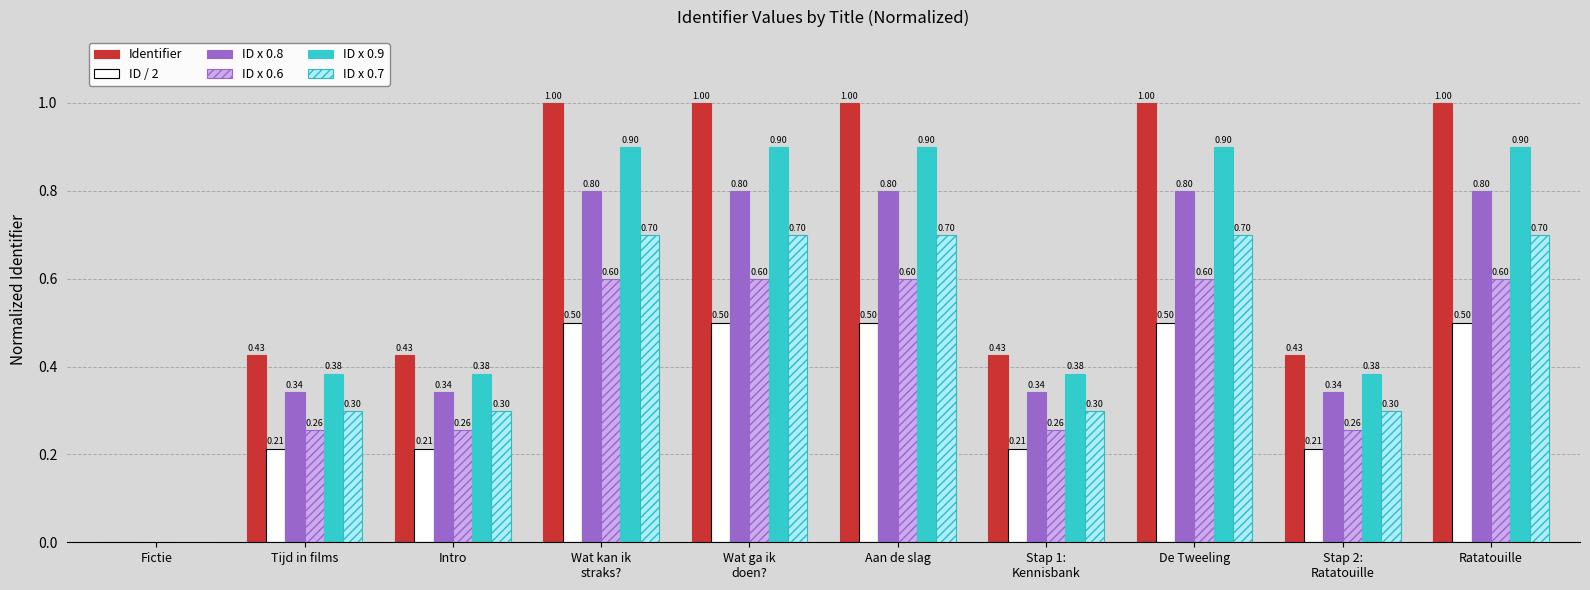

Which series has the widest spread of values?

Identifier